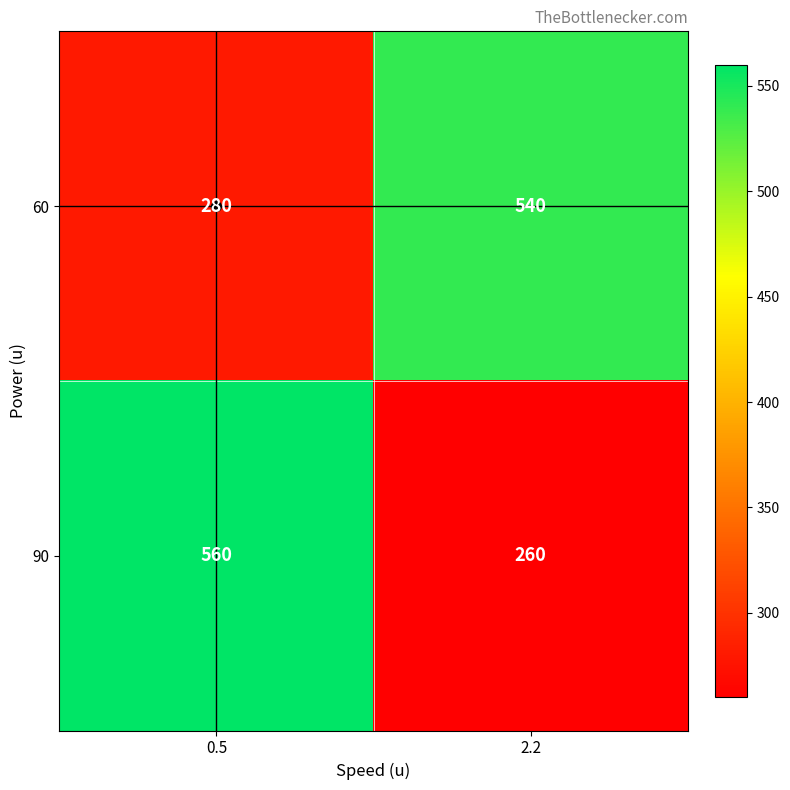

What is the average value of the 90 series?

410